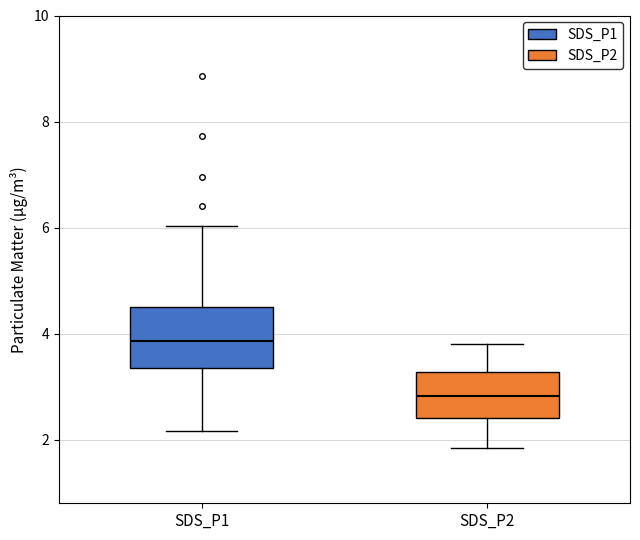

Which box's median line is the lowest?

SDS_P2